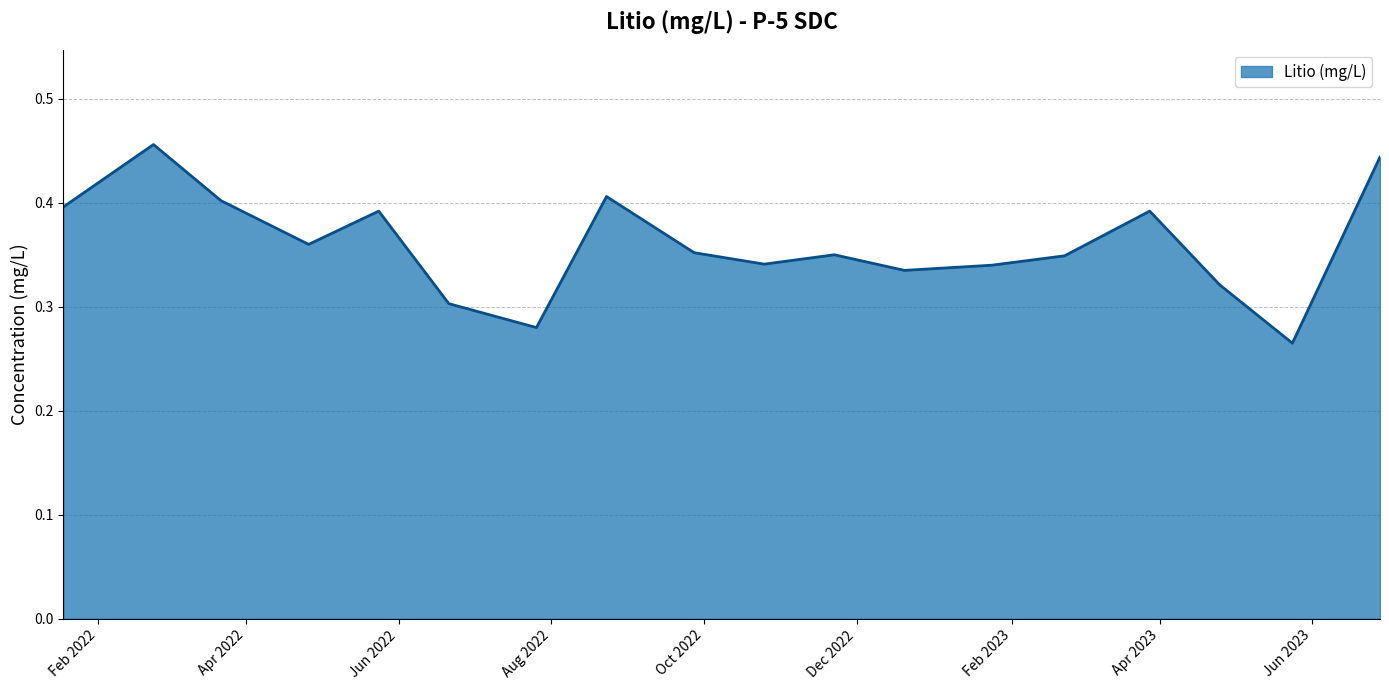

List the labels in order of value, largest first.

2022/2/23, 2023/6/28, 2022/8/23, 2022/3/22, 2022/1/18, 2022/5/24, 2023/3/28, 2022/4/26, 2022/9/27, 2022/11/22, 2023/2/22, 2022/10/25, 2023/1/24, 2022/12/20, 2023/4/25, 2022/6/21, 2022/7/26, 2023/5/24